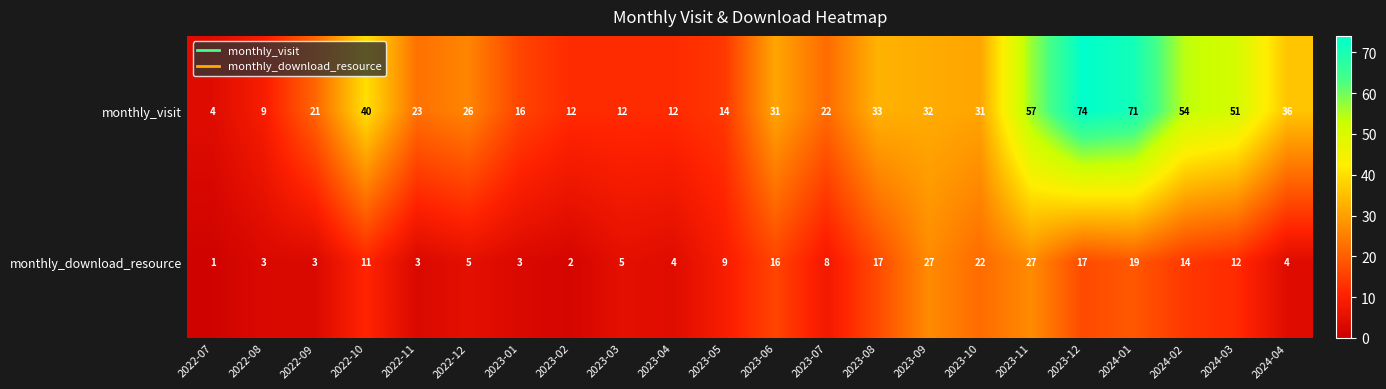

What is the sum of all monthly_visit values?

681